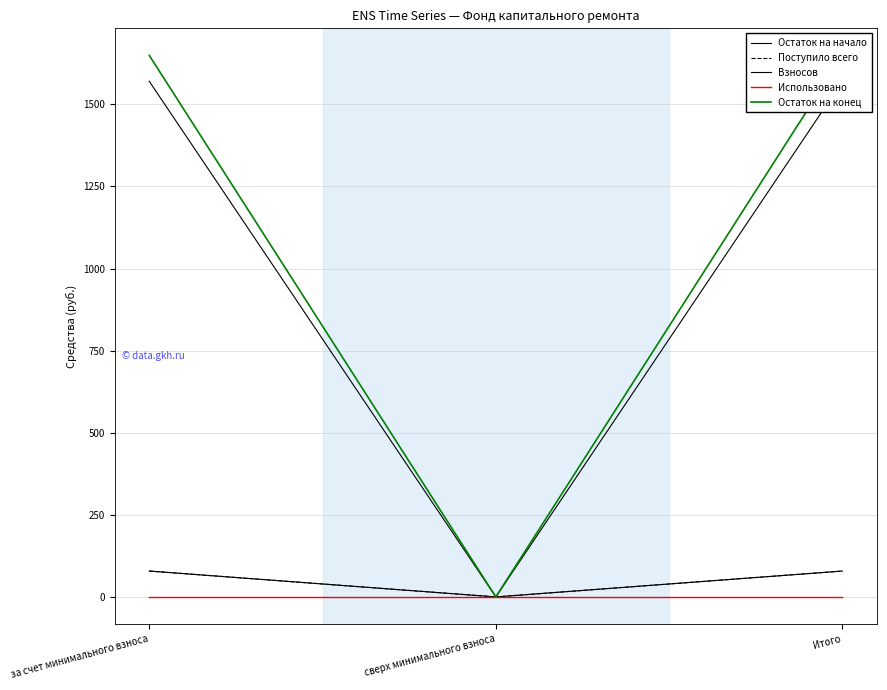

Rank the categories by Использовано value from lowest to highest.

за счет минимального взноса, сверх минимального взноса, Итого